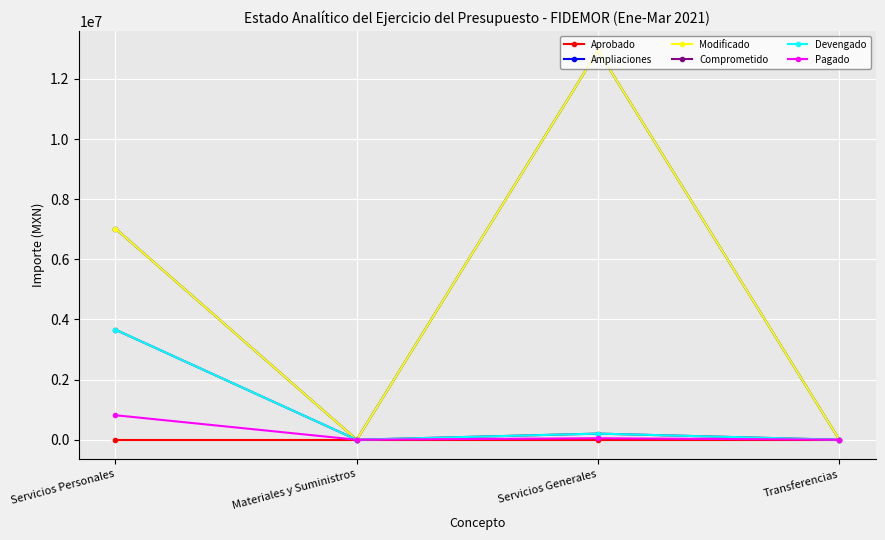

At which category does Devengado reach its first local peak?

Servicios Generales